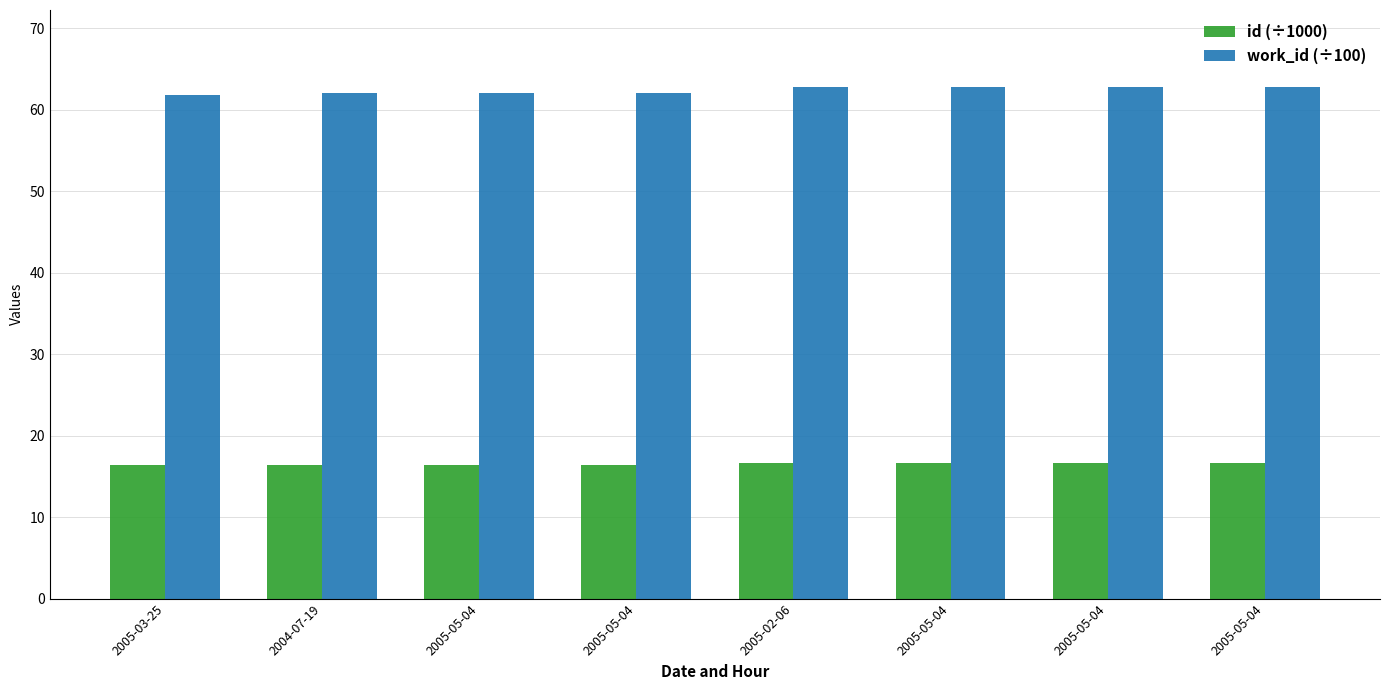

What are all the series names shown in the legend?

id (÷1000), work_id (÷100)